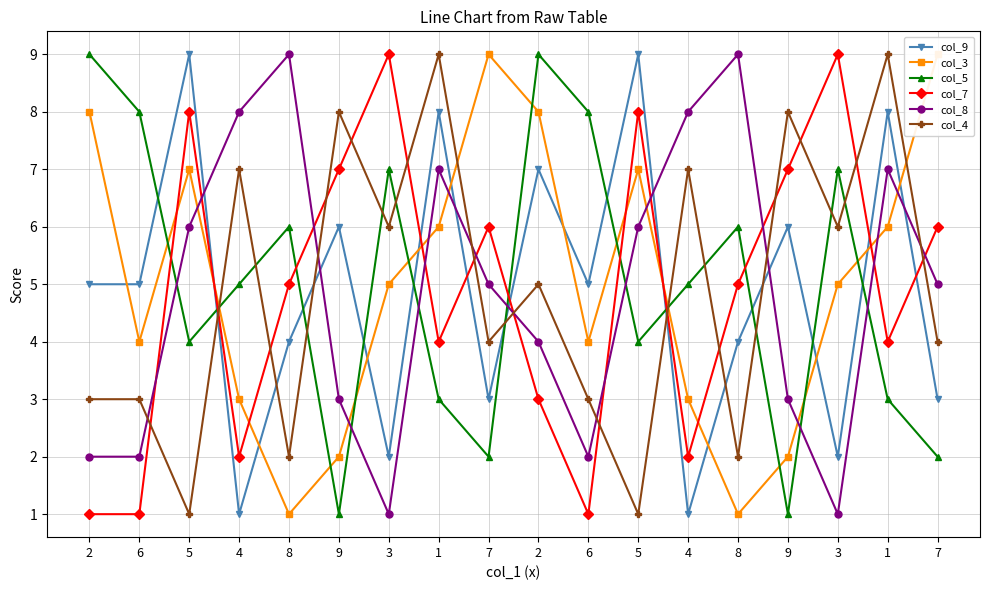

Which series has the largest total across all categories?

col_3